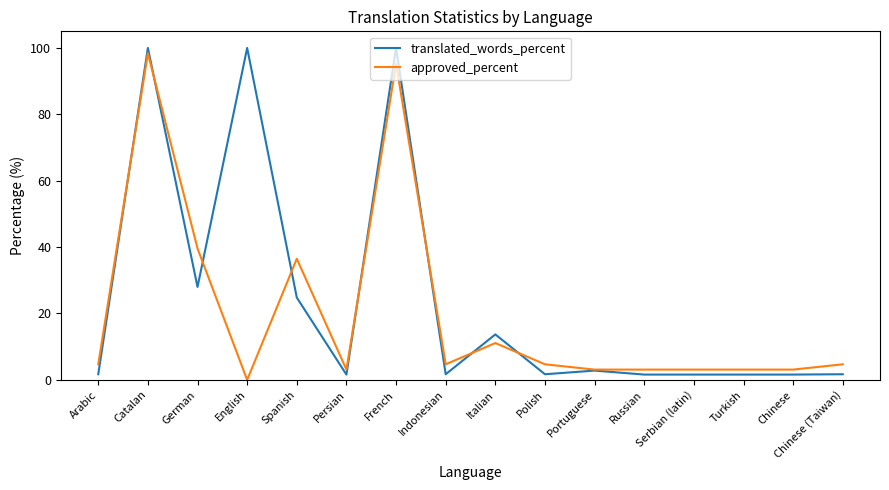

Between English and Chinese, which series saw the biggest shift?

translated_words_percent